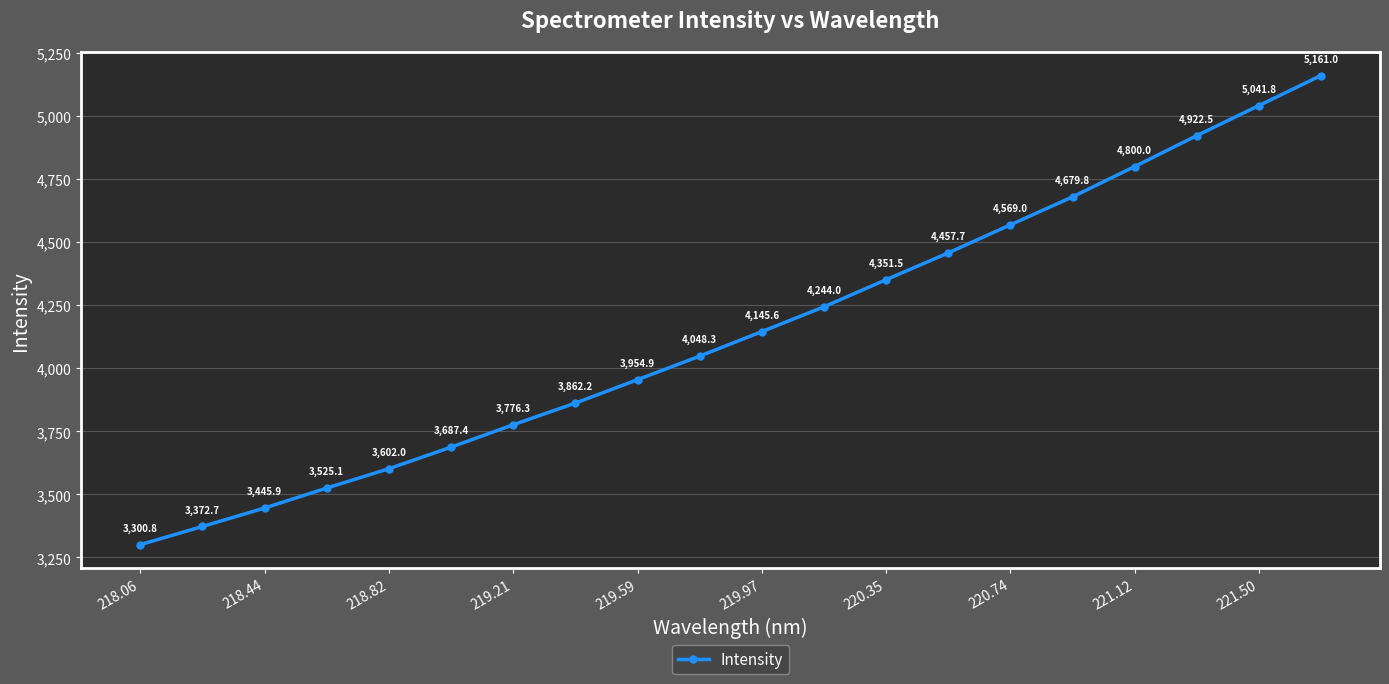

What is the sum of all values?

82948.4